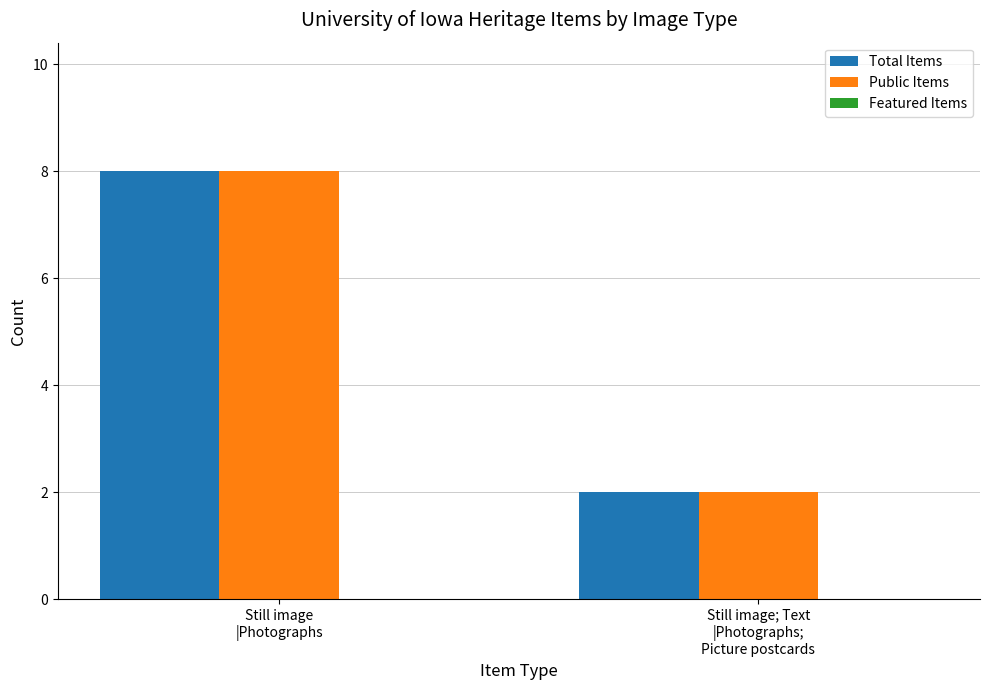

What is the label of the 2nd bar from the right?

Still image
|Photographs